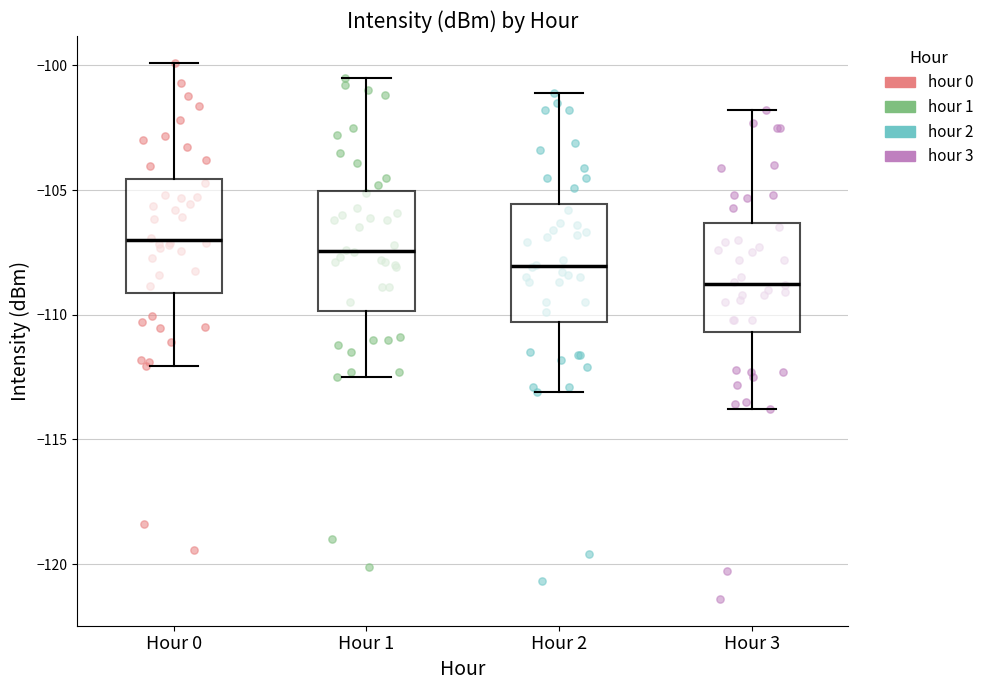

Reading left to right, read every box against the y-axis: the position of its median line, the range the box covers, and the ends of its whiskers. The values are not printed on the chart, so give them approximately, as read against the axis.

Hour 0: median -107.0, box -109.0 to -104.5, whiskers -112.0 to -100.0
Hour 1: median -107.5, box -110.0 to -105.0, whiskers -112.5 to -100.5
Hour 2: median -108.0, box -110.5 to -105.5, whiskers -113.0 to -101.0
Hour 3: median -108.5, box -110.5 to -106.5, whiskers -114.0 to -102.0